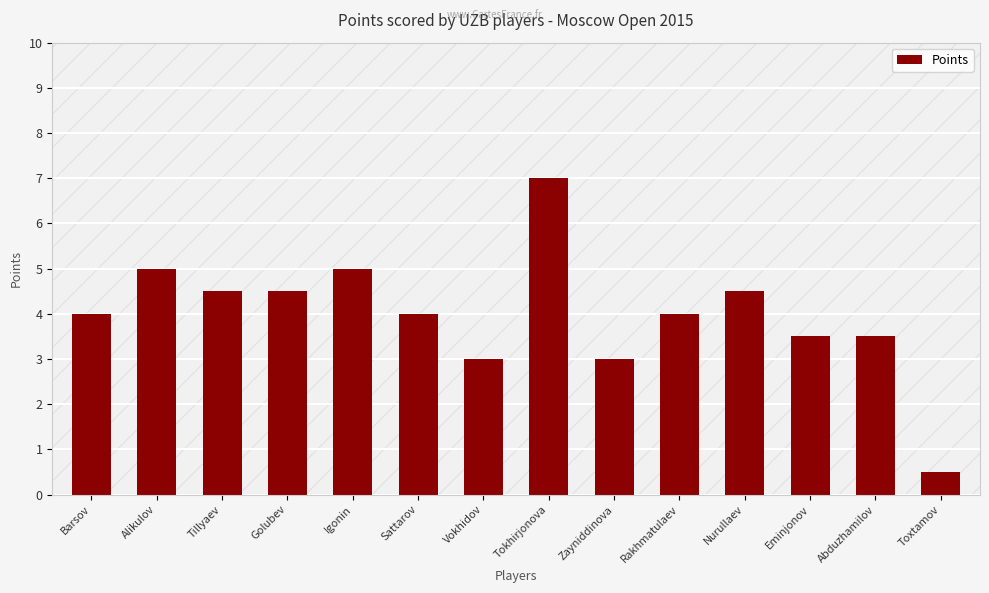

What is the label of the 2nd bar from the right?

Abduzhamilov